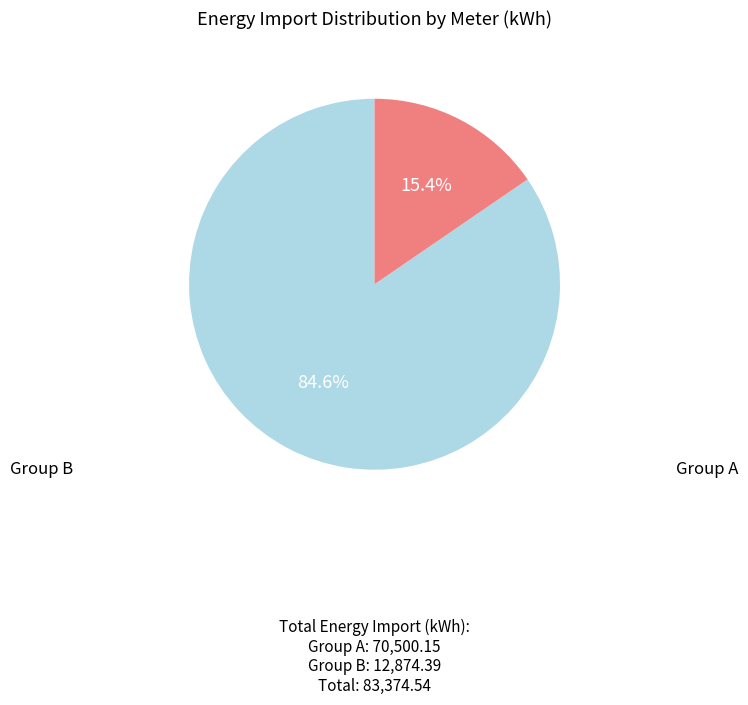

Does any single category account for the majority?

Yes